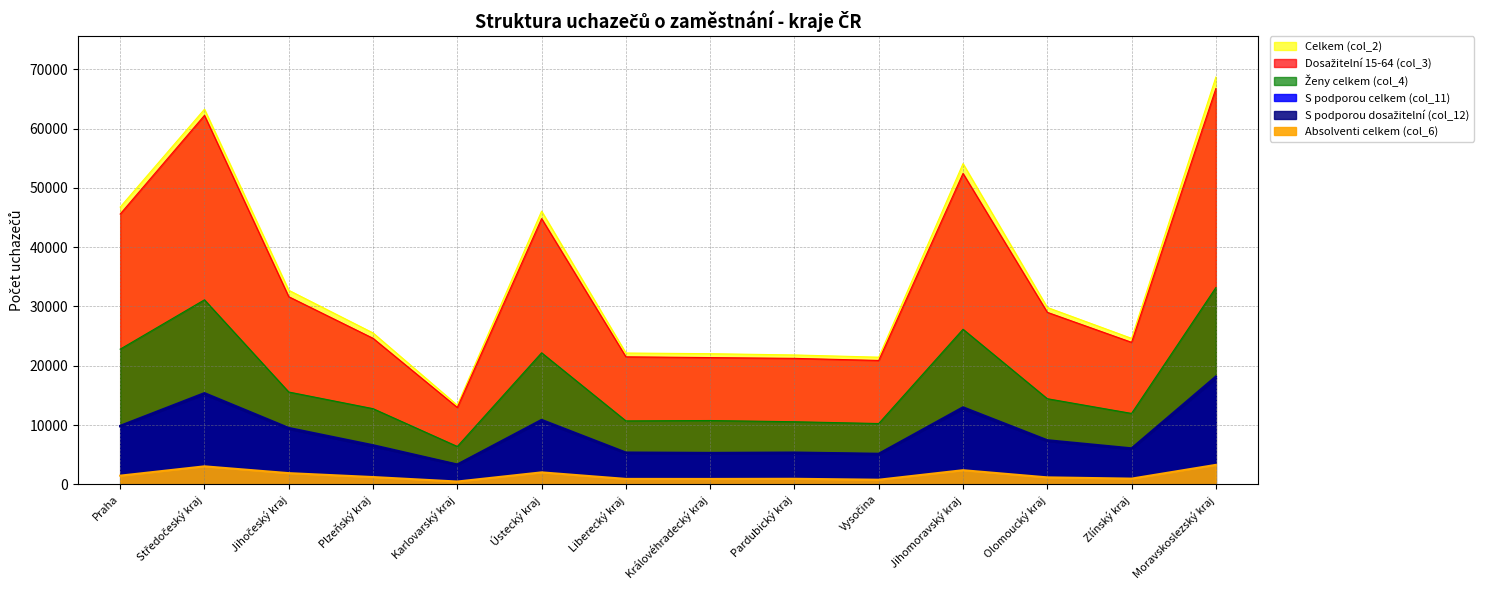

Which has a higher value, Praha or Vysočina?

Praha